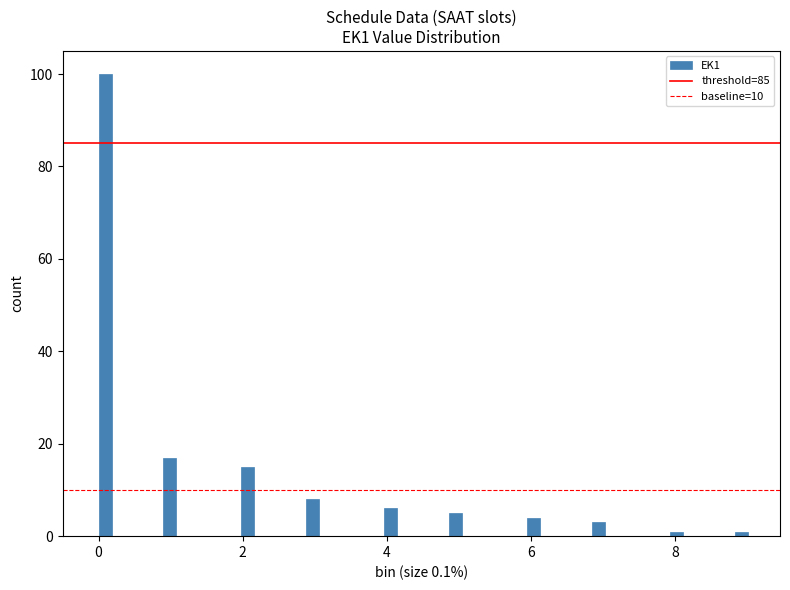

Around what value on the x-axis is the tallest bar? Give the approximate position of its centre, as read against the axis.

0.0